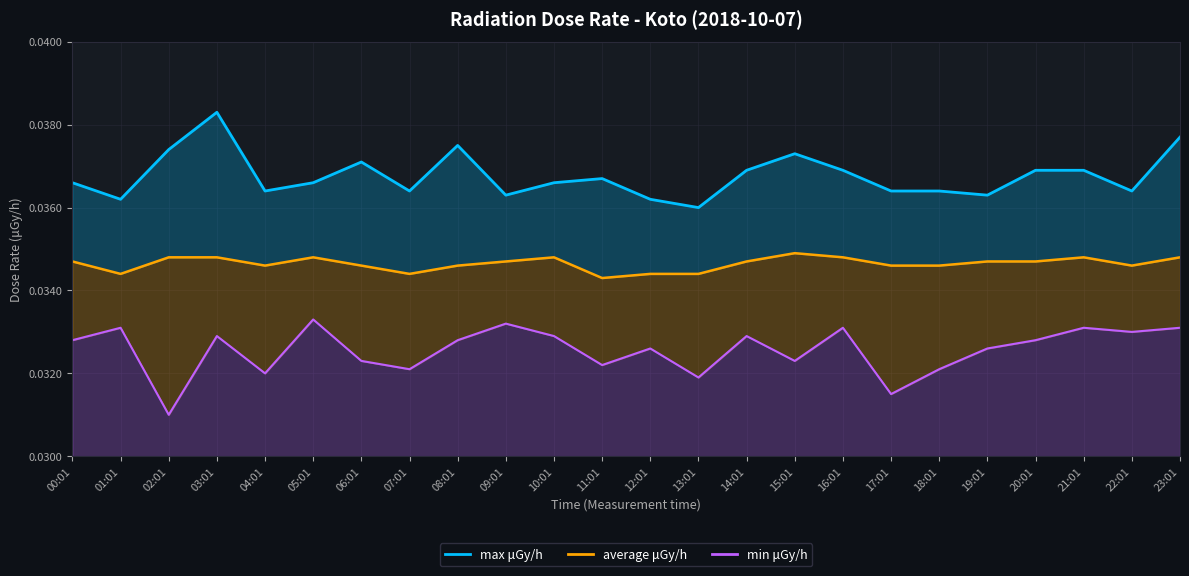

Count the number of data series in this chart.

3